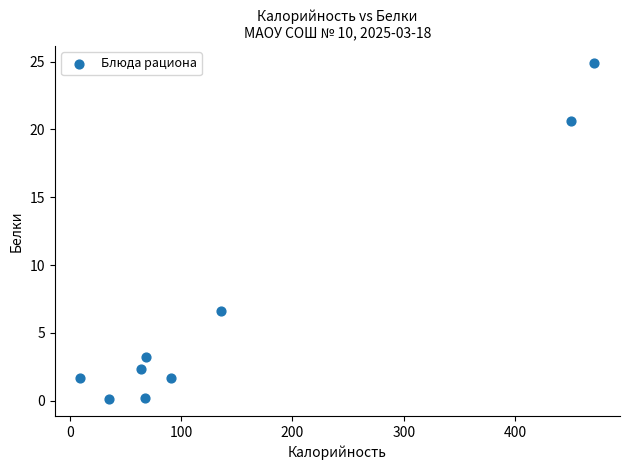

What Y value in the scatter plot is closest to 12?

6.6